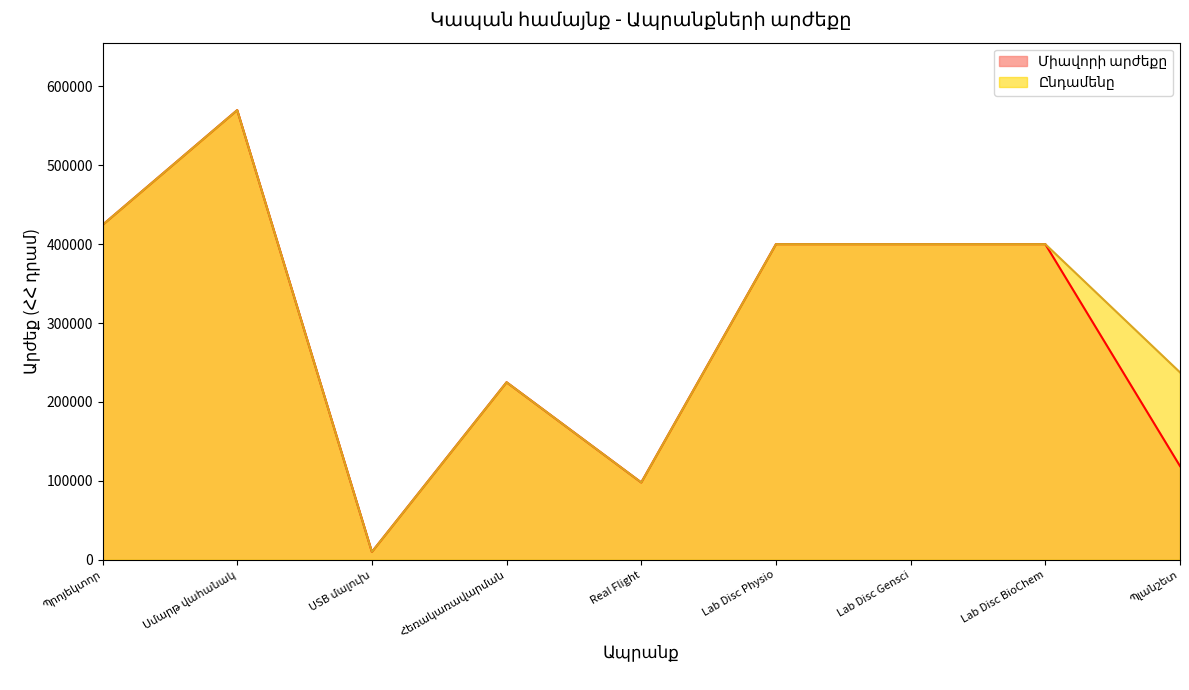

List the series in order of their overall mean, highest first.

Ընդամենը, Միավորի արժեքը